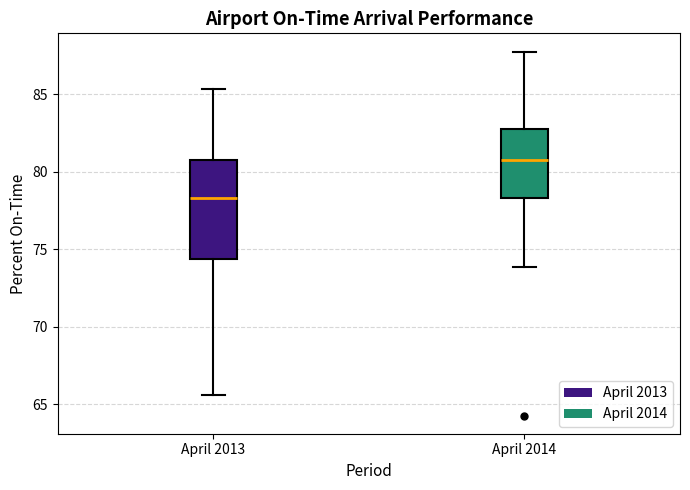

Reading left to right, transcribe this box plot: for each box, give where its median line is, the range the box spans, and where its two whiskers end, as read against the y-axis. The values are not printed on the chart, so give them approximately, as read against the axis.

April 2013: median 78.5, box 74.5 to 81.0, whiskers 65.5 to 85.5
April 2014: median 81.0, box 78.5 to 83.0, whiskers 74.0 to 88.0